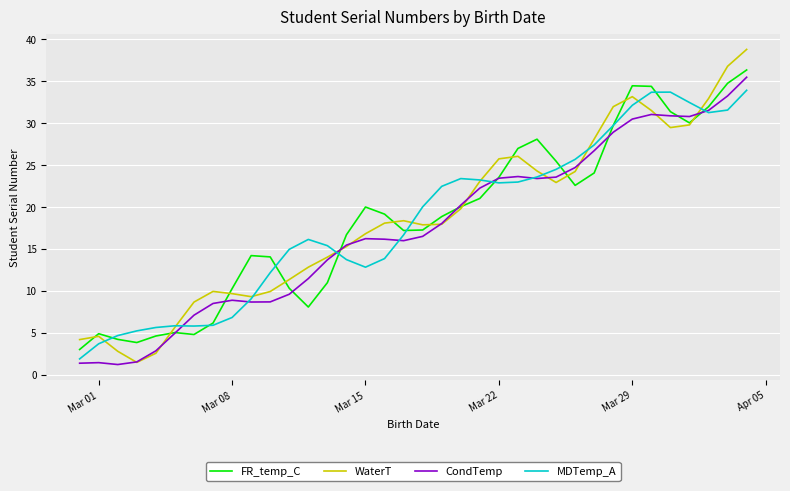

What is the greatest value displayed?

38.8